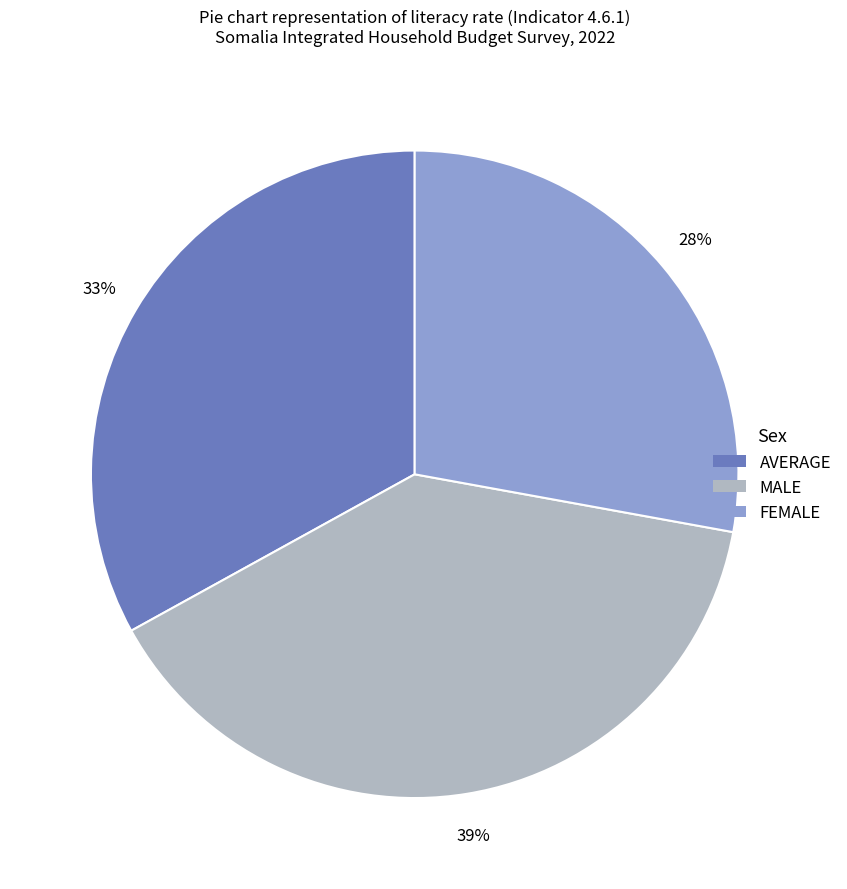

Is it true that AVERAGE is 33% of the pie?

True